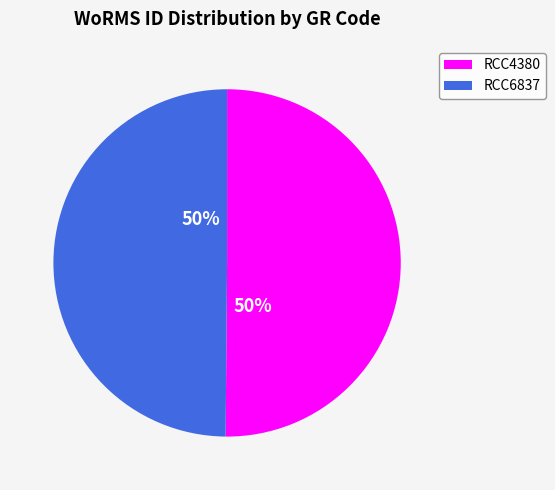

True or false: RCC6837 accounts for 60% of the total.

False